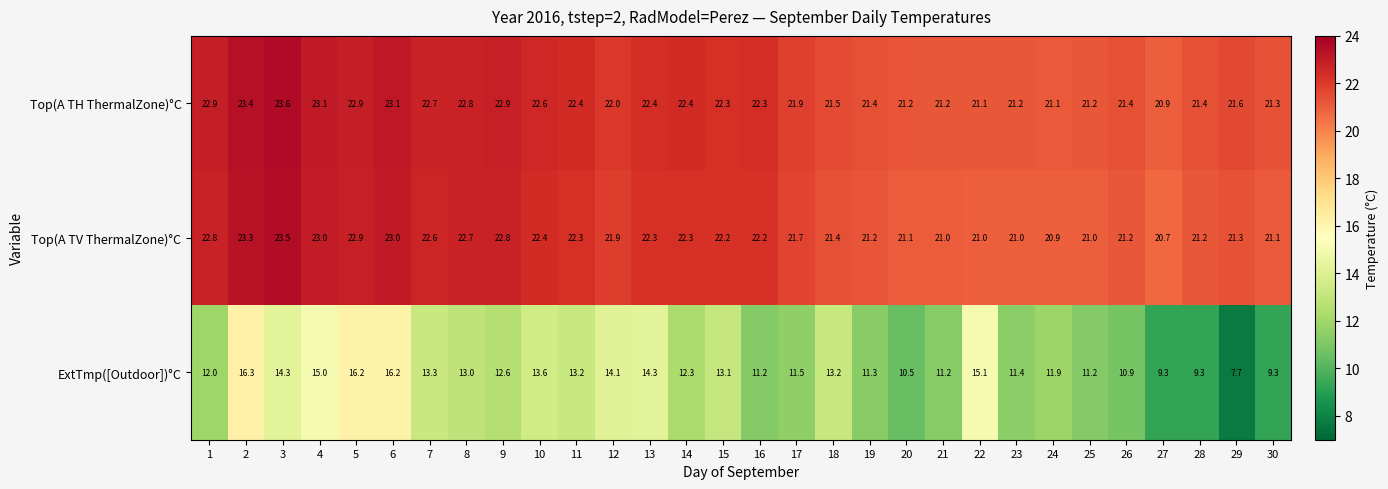

What is the sum of the Top(A TV ThermalZone)°C values at 4 and 24?

43.9